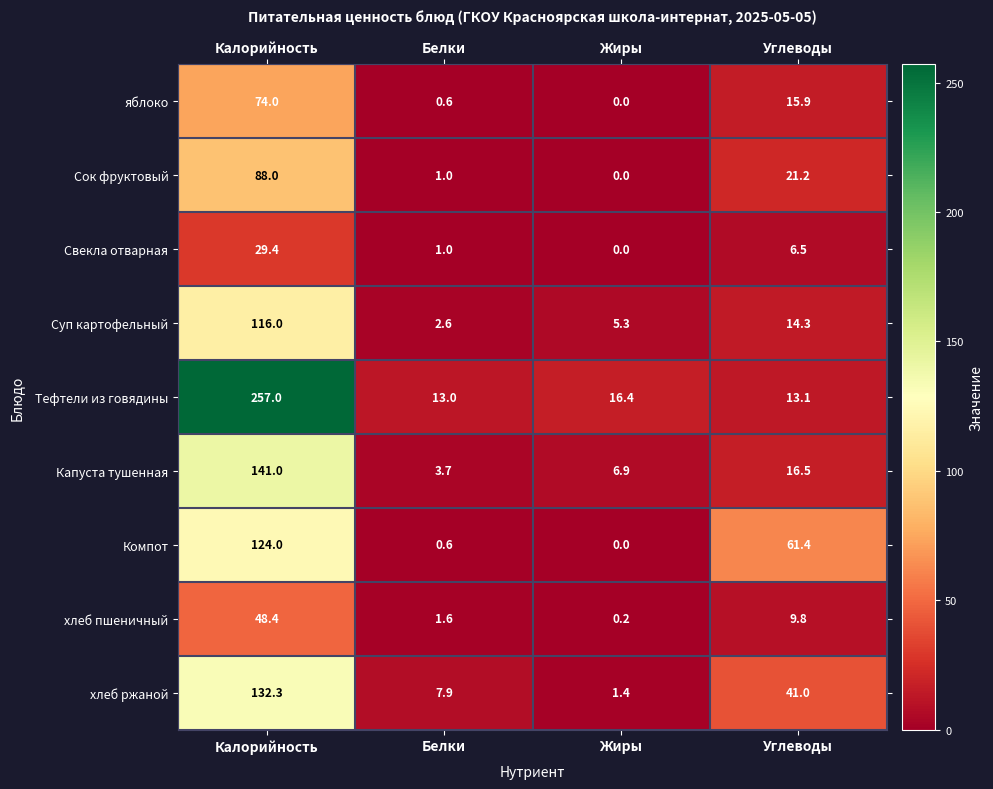

List the labels in order of Суп картофельный value, smallest first.

Белки, Жиры, Углеводы, Калорийность